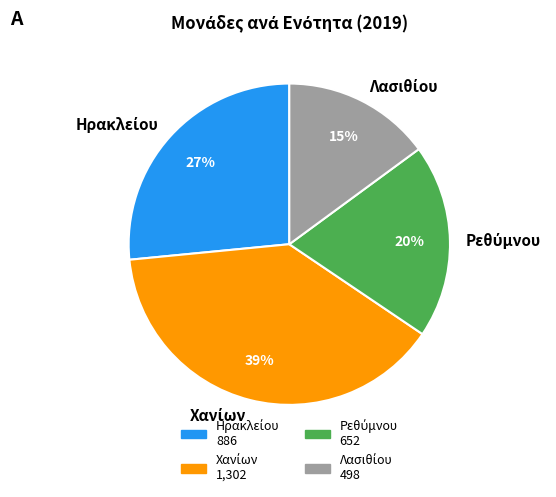

Does any single category account for the majority?

No